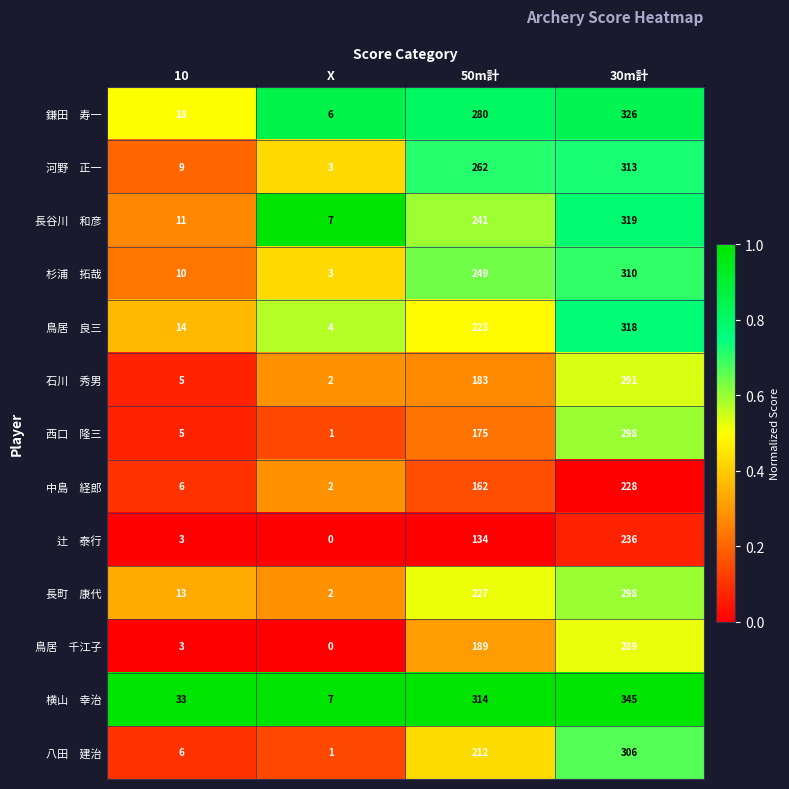

What is the total value across all series at X?

38